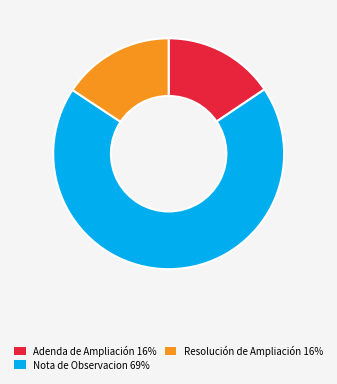

The Resolución de Ampliación 16% slice represents 16% of the pie. True or false?

True